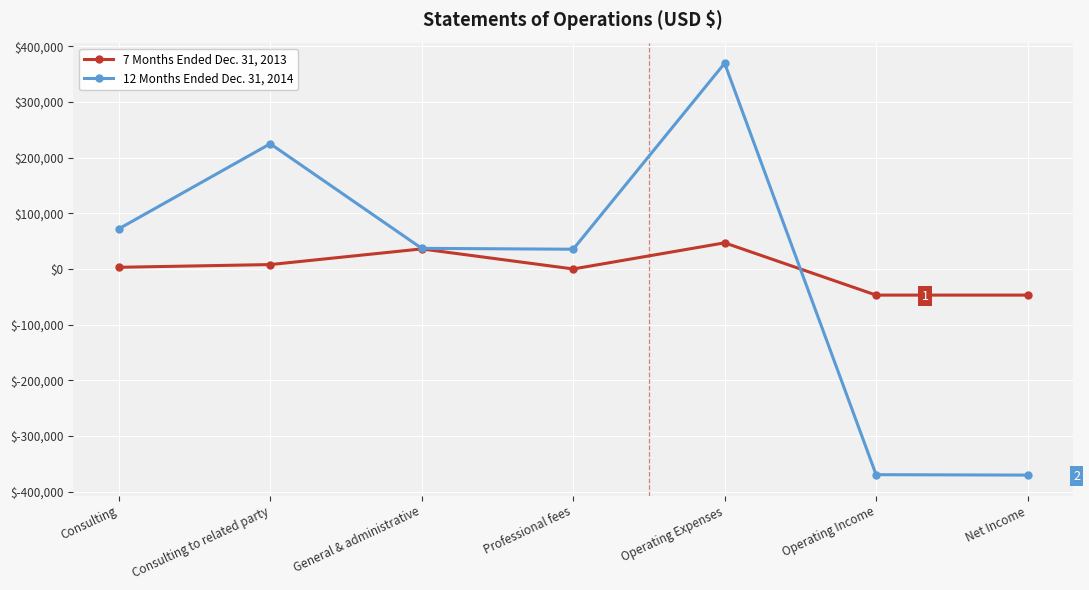

Where is the first local maximum for 12 Months Ended Dec. 31, 2014?

Consulting to related party